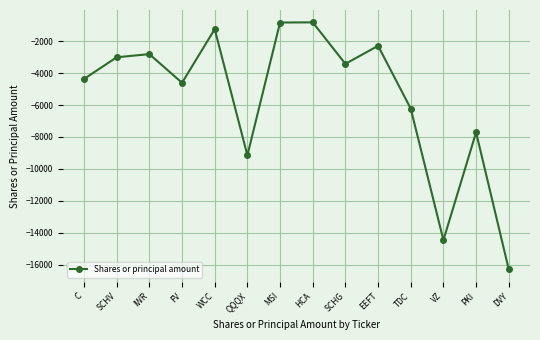

How many categories are shown in the chart?

14